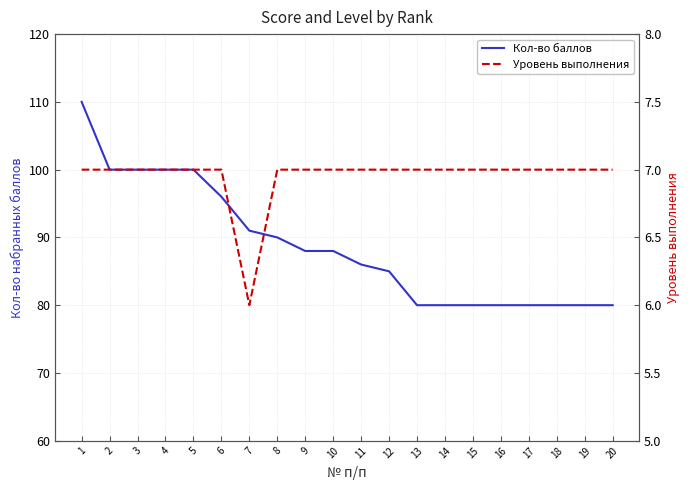

List the series in order of their peak value, highest first.

Кол-во баллов, Уровень выполнения